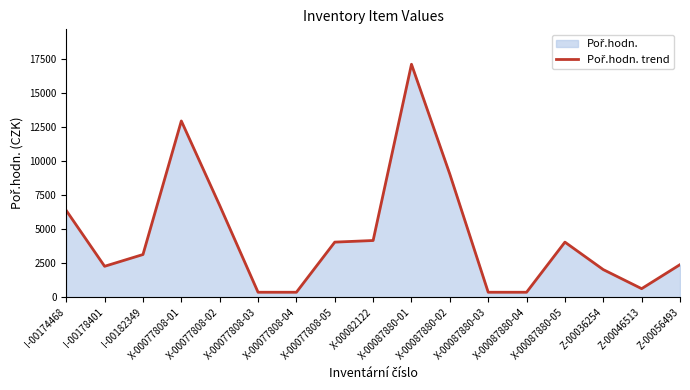

What is the average value?

4493